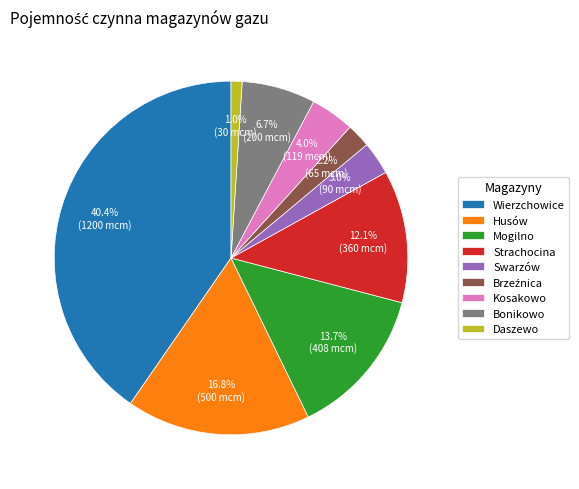

To the nearest percent, what portion does Kosakowo represent?

4%